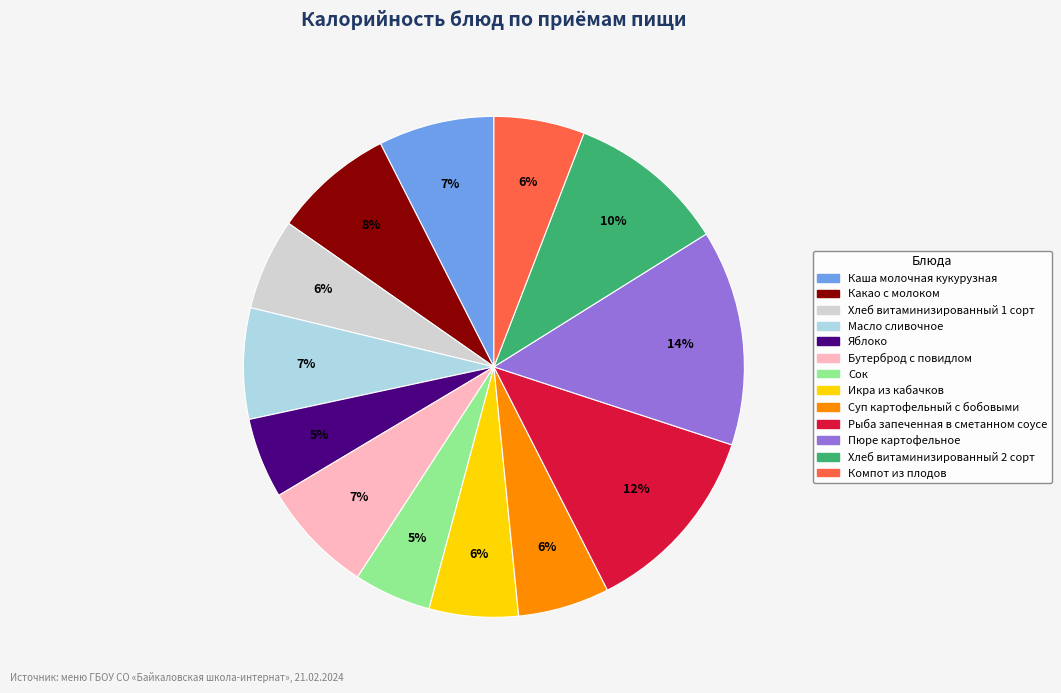

Does any single category account for the majority?

No